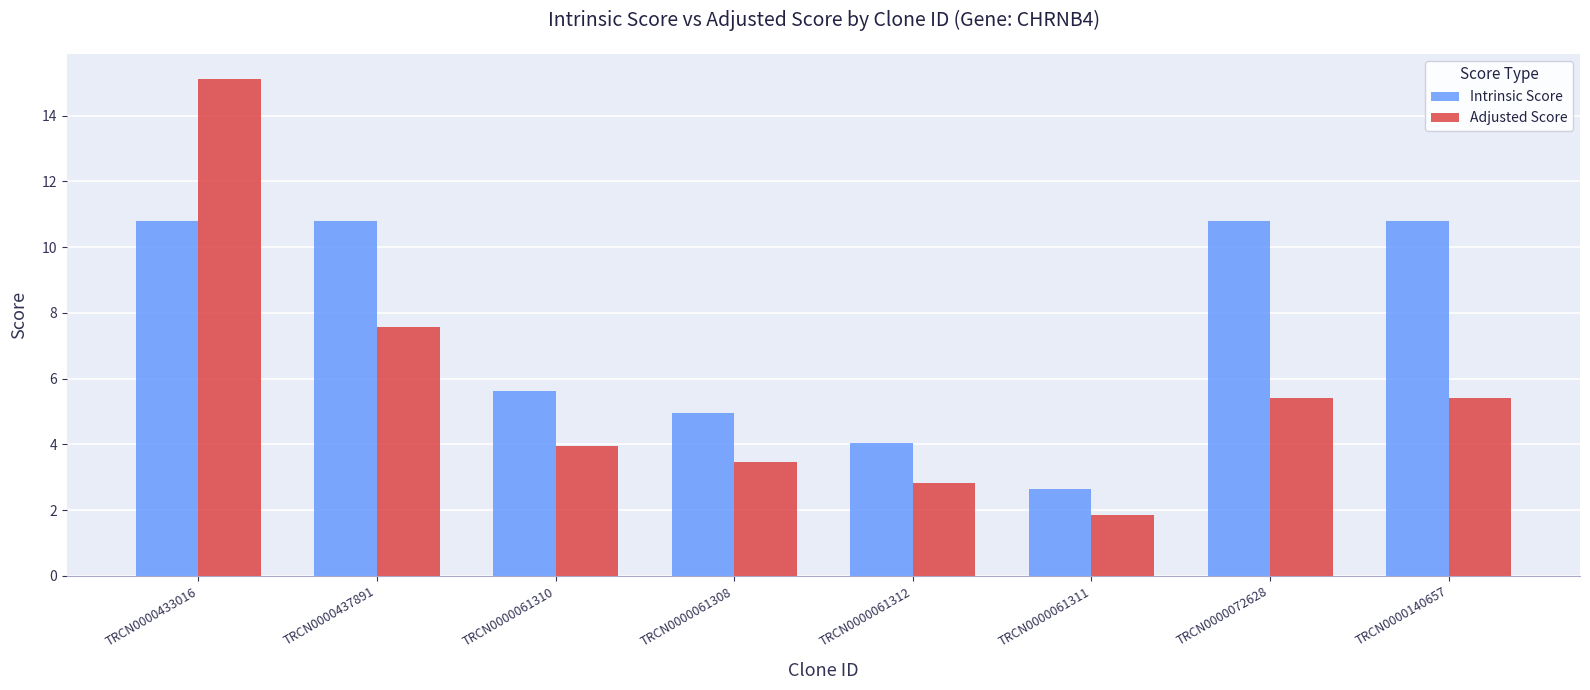

Rank the series at TRCN0000437891 from highest to lowest value.

Intrinsic Score, Adjusted Score